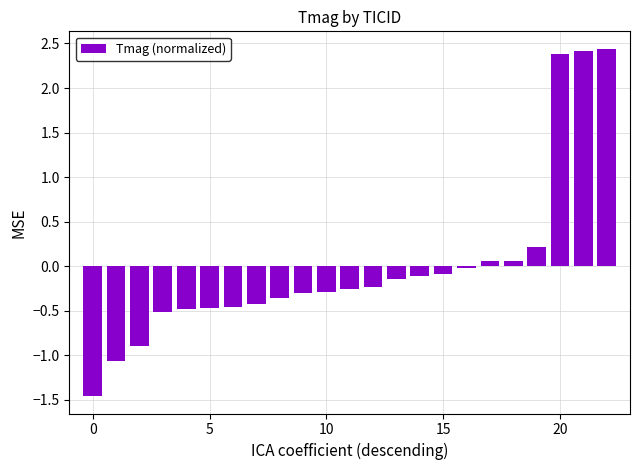

What is the value of the 22nd bar from the left?

2.4